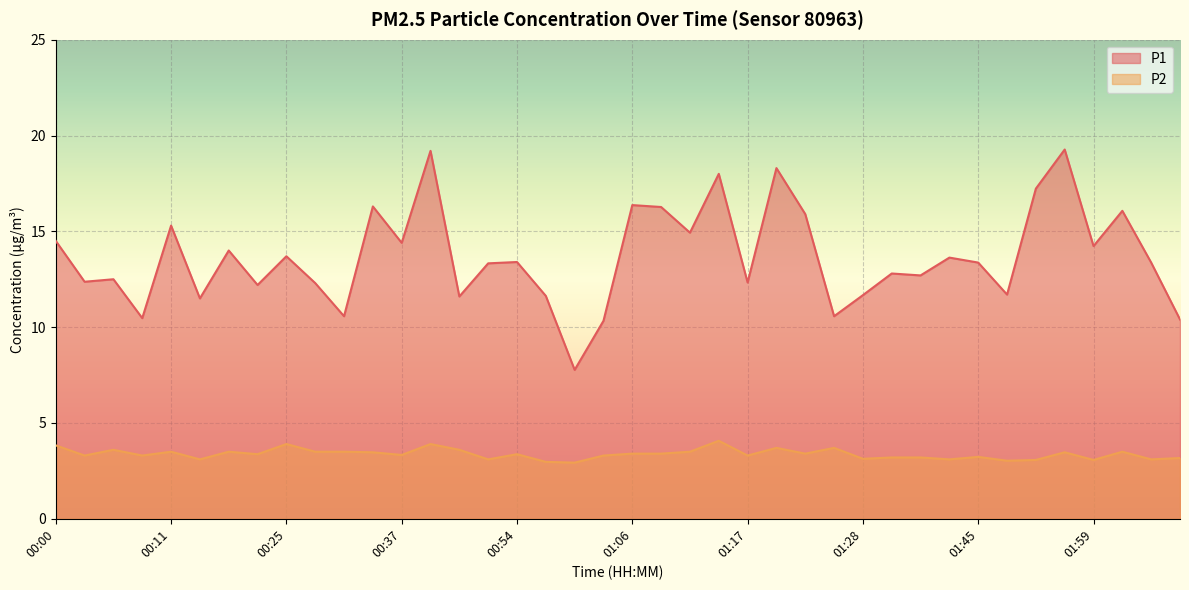

What is the value of the P1 point at the 29th from the left?

11.7